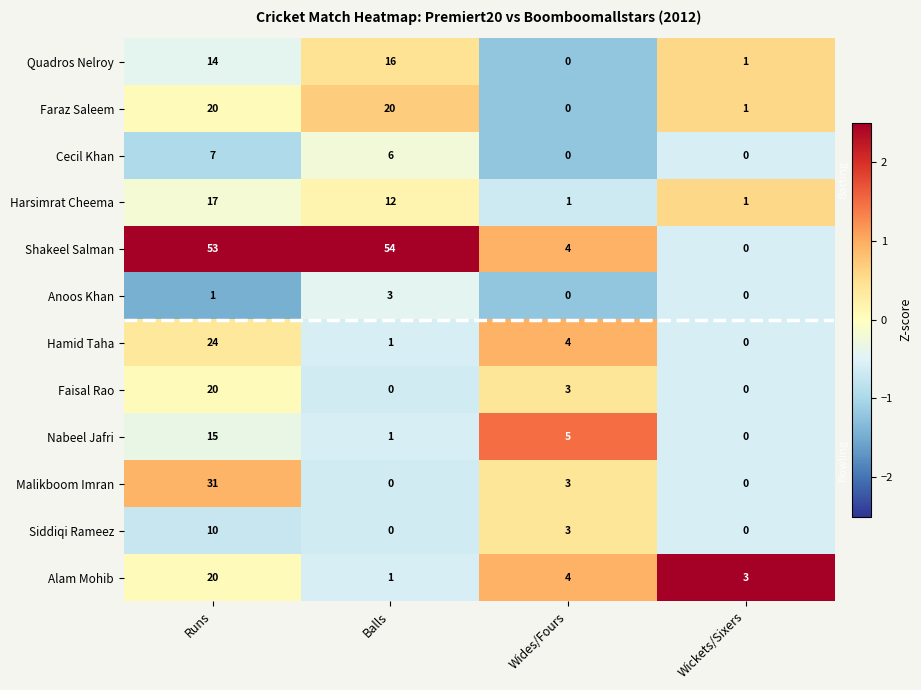

What is the difference between the second highest and second lowest values in the Nabeel Jafri series?

4